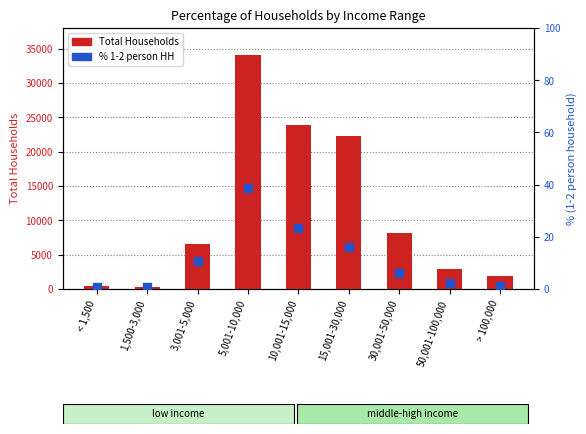

Which series has the largest Y range (max minus min)?

Total Households